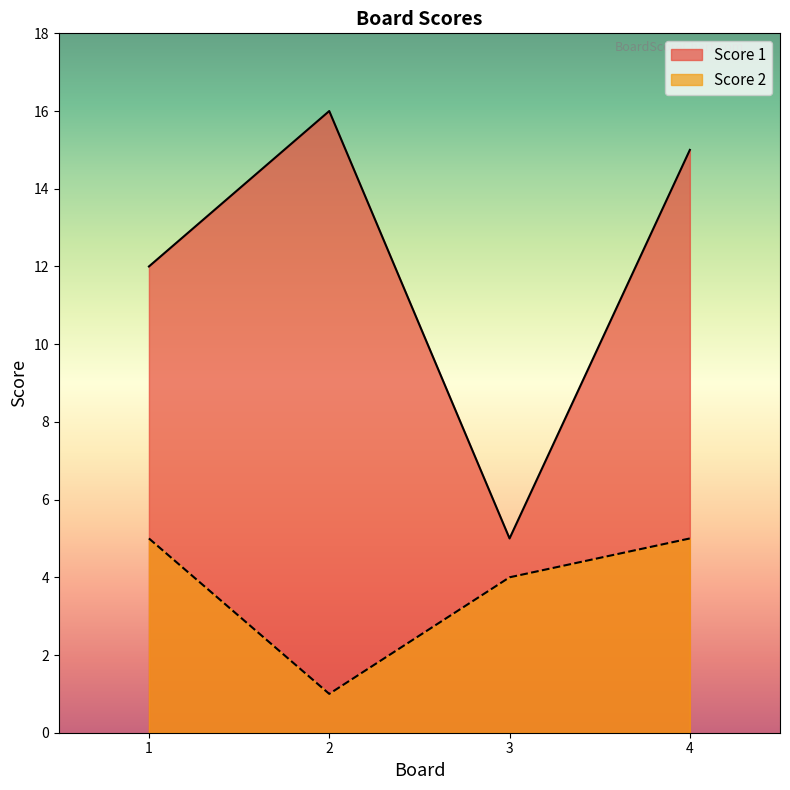

The value of Score 1 at 1 is 12. True or false?

True